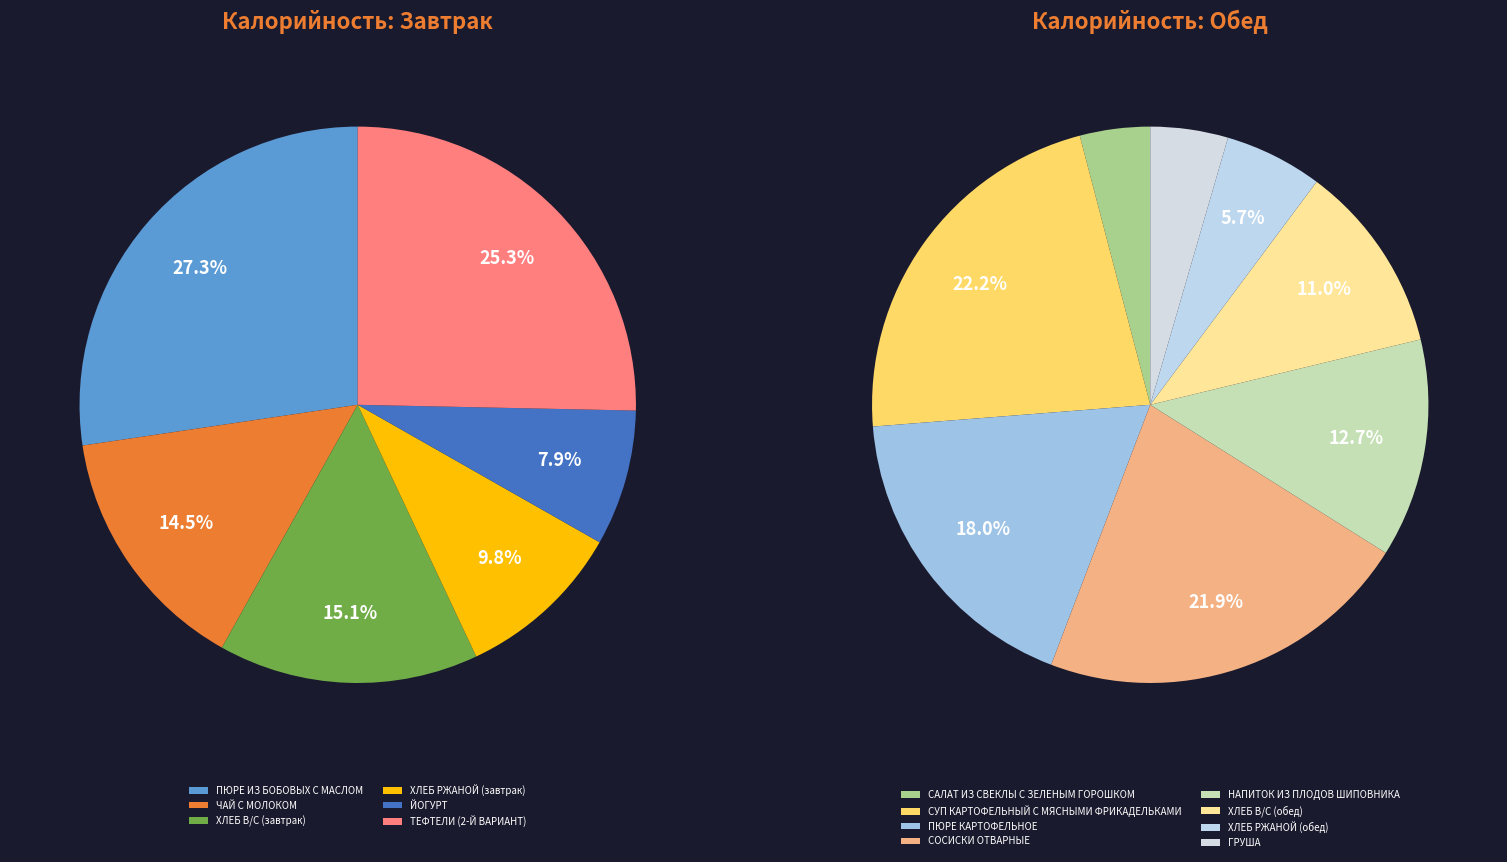

What is the ratio of the value at ХЛЕБ В/С (завтрак) to the value at ГРУША?

2.0